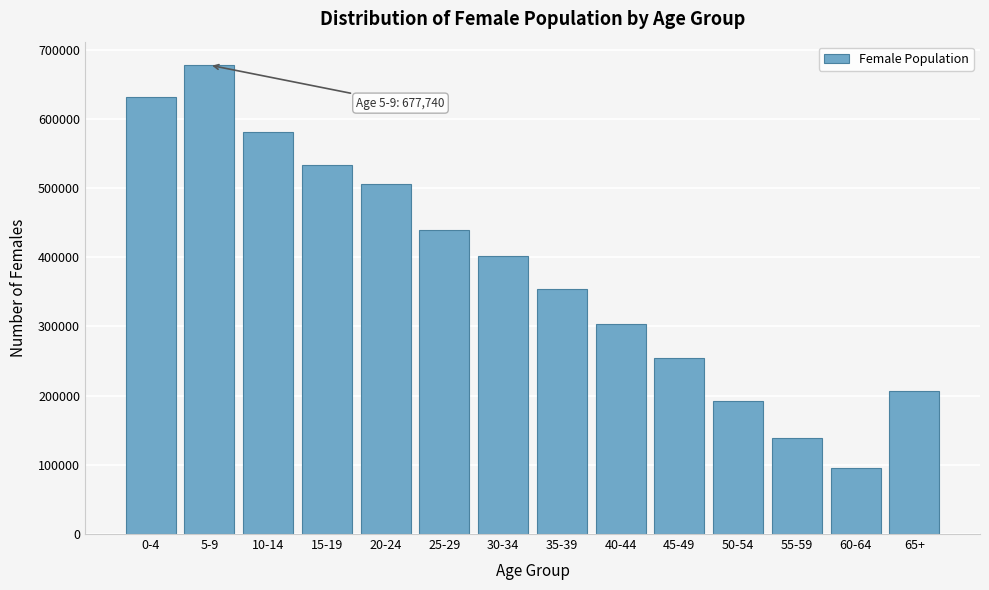

Reading left to right, what are all the values shown in this chart?

0-4=632010	5-9=677740	10-14=581660	15-19=532775	20-24=506095	25-29=439660	30-34=401325	35-39=353920	40-44=304260	45-49=254720	50-54=192835	55-59=139105	60-64=95820	65+=206075